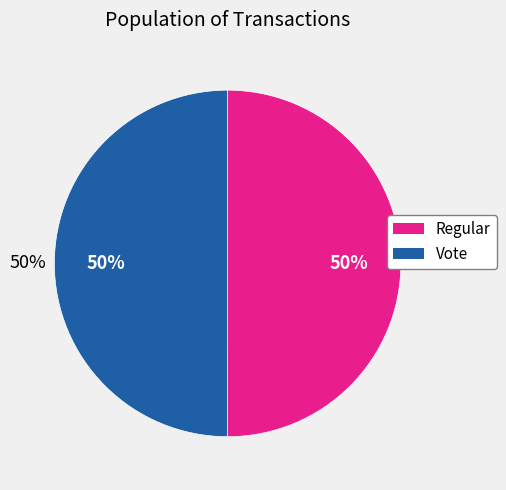

What percentage do Regular and Vote together represent?

100.0%